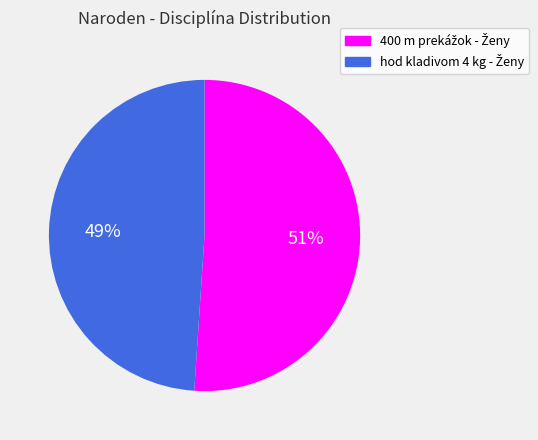

Is there any slice that represents more than half of the pie?

Yes